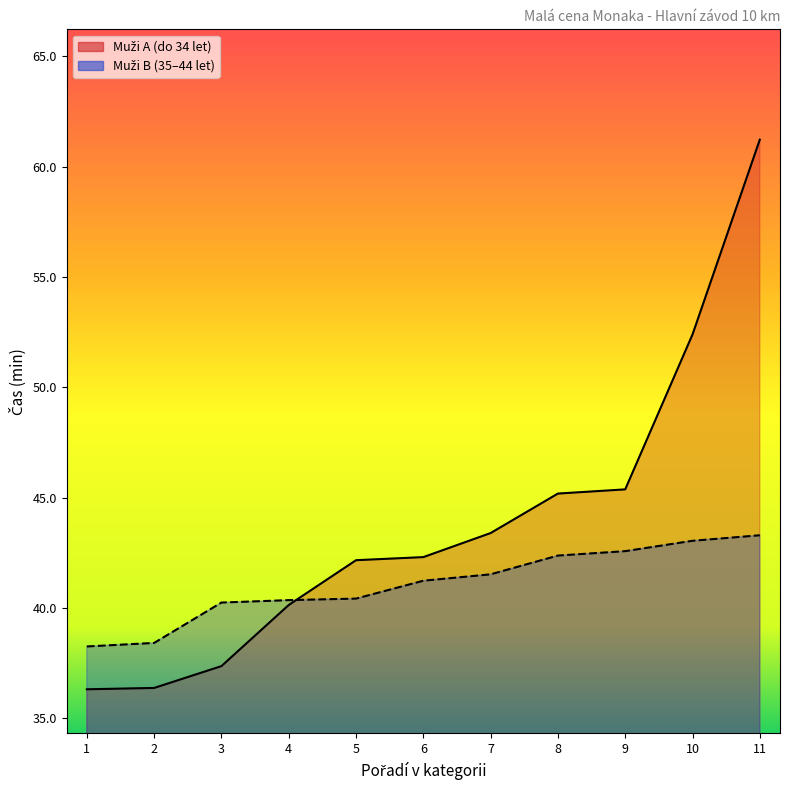

At how many categories does at least one series exceed 43?

5